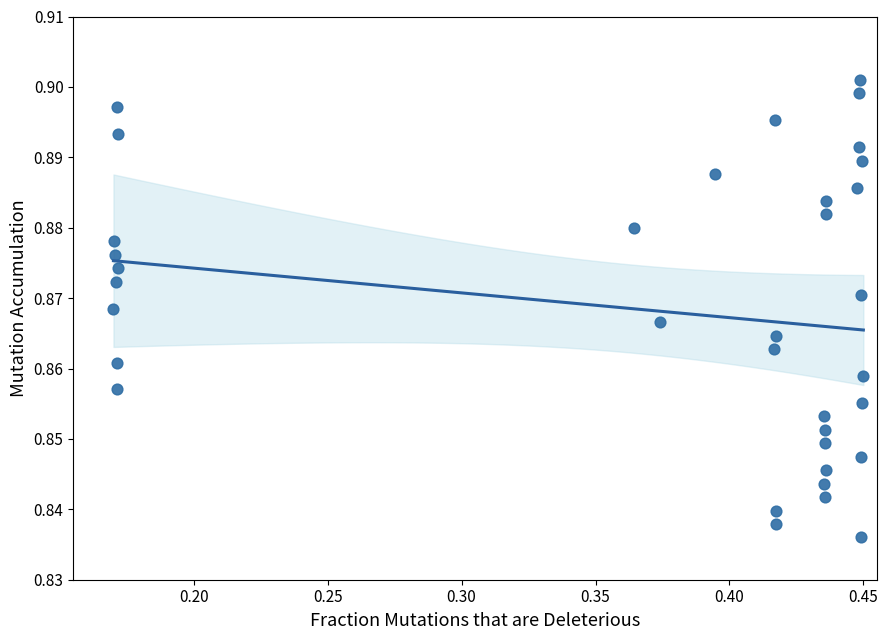

What is the range of X values (max minus min)?

0.3